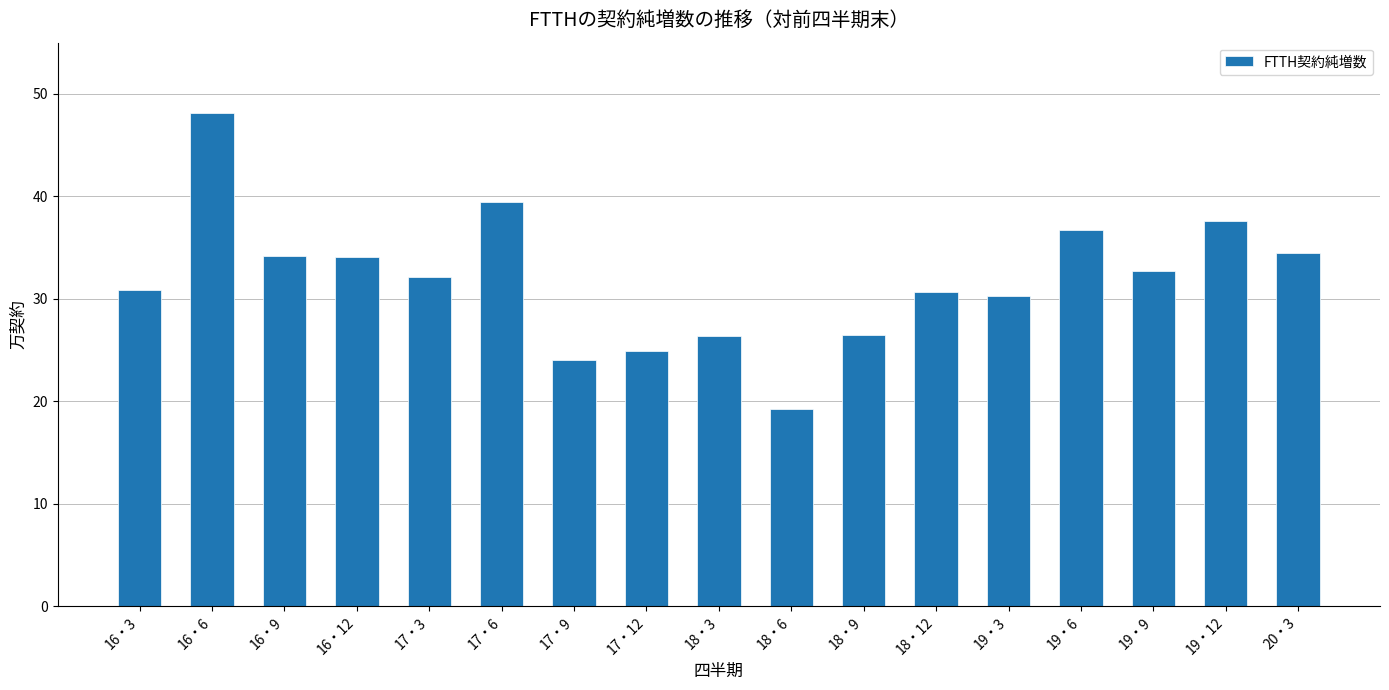

Count the number of categories in the chart.

17